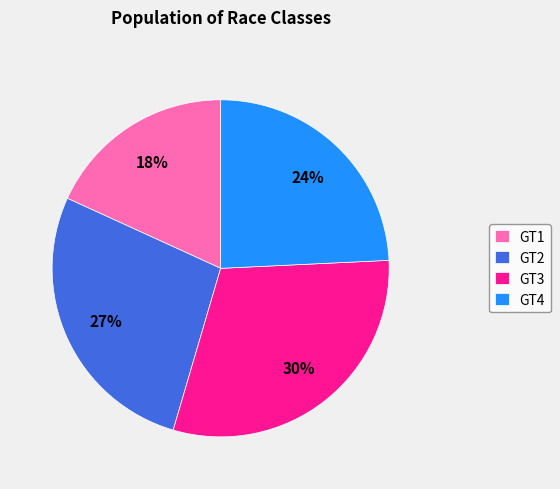

Combined, do GT4 and GT2 account for over 50%?

Yes